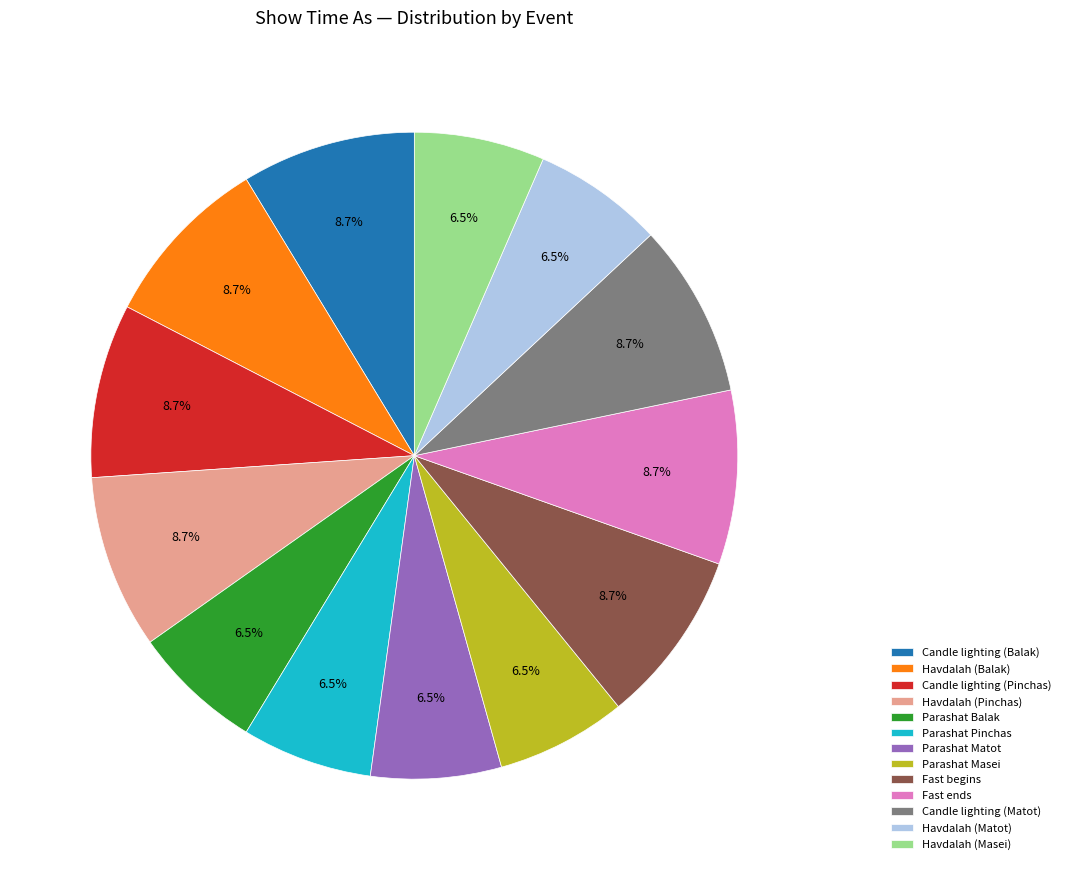

To the nearest percent, what is the combined percentage of Fast ends and Havdalah (Balak)?

17%